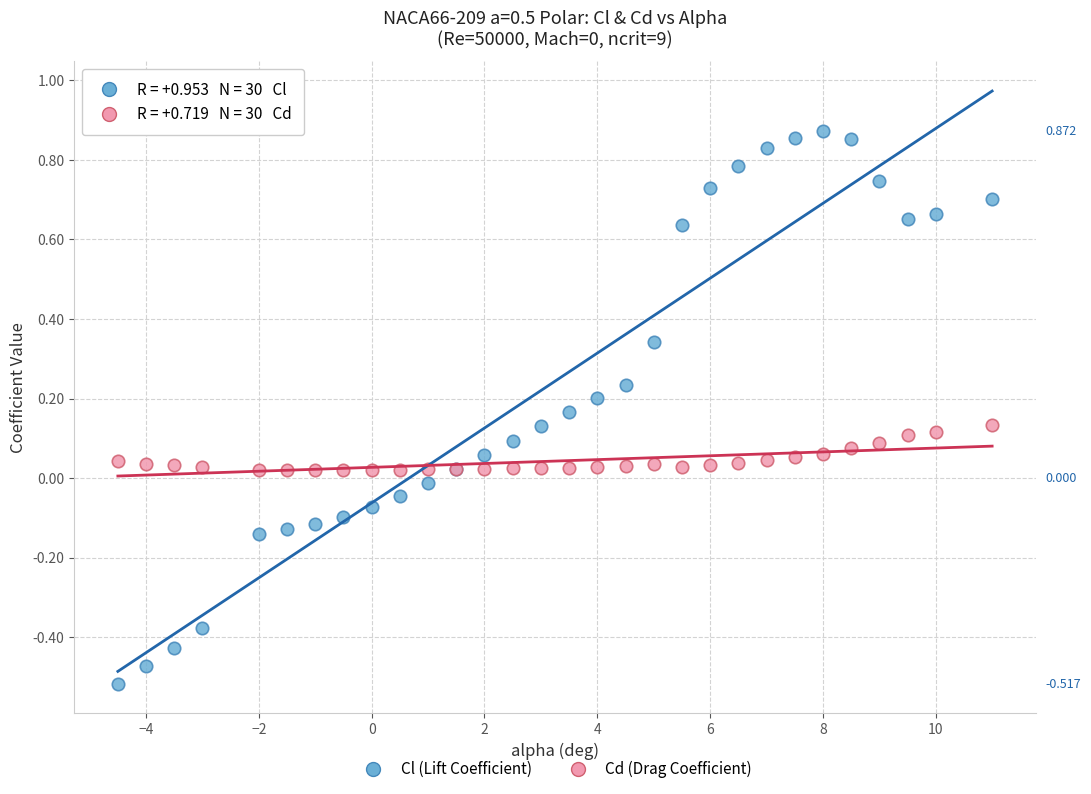

Which series reaches the minimum Y coordinate?

Cl (Lift Coefficient)